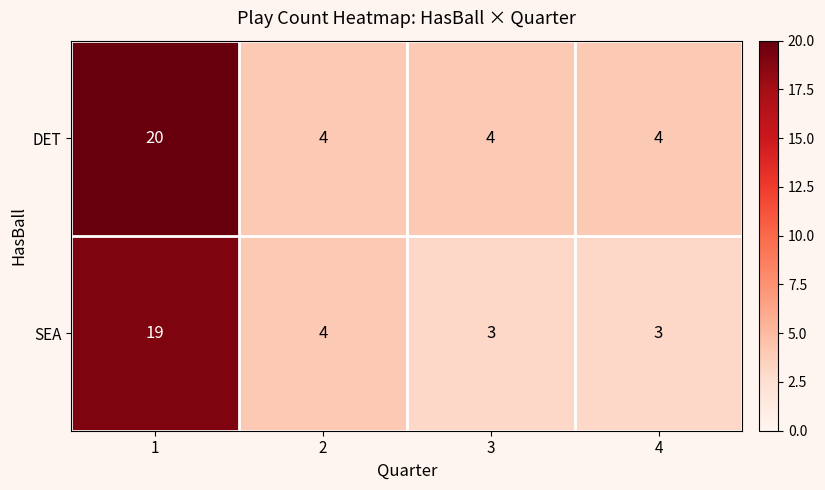

Reading left to right, extract all data points from this chart.

DET: 20	4	4	4
SEA: 19	4	3	3